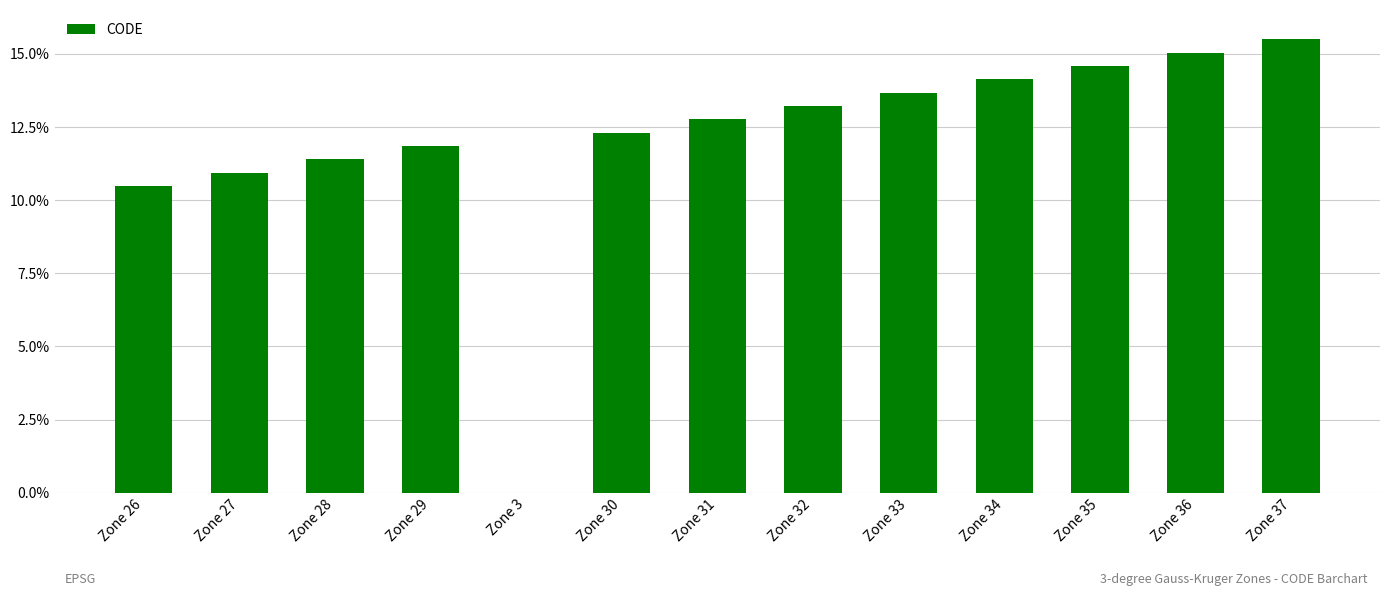

How many values exceed 0?

12